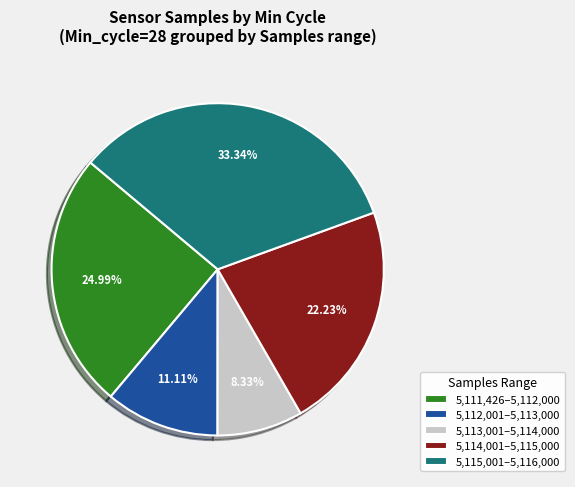

Which slice is the largest?

5,115,001–5,116,000